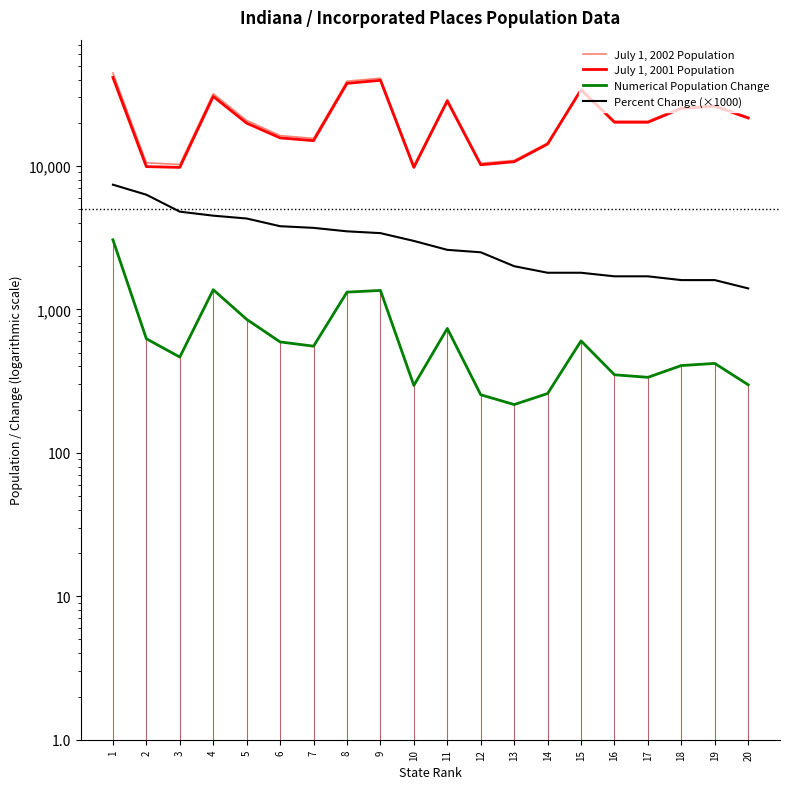

At which category does Numerical Population Change reach its first local peak?

4